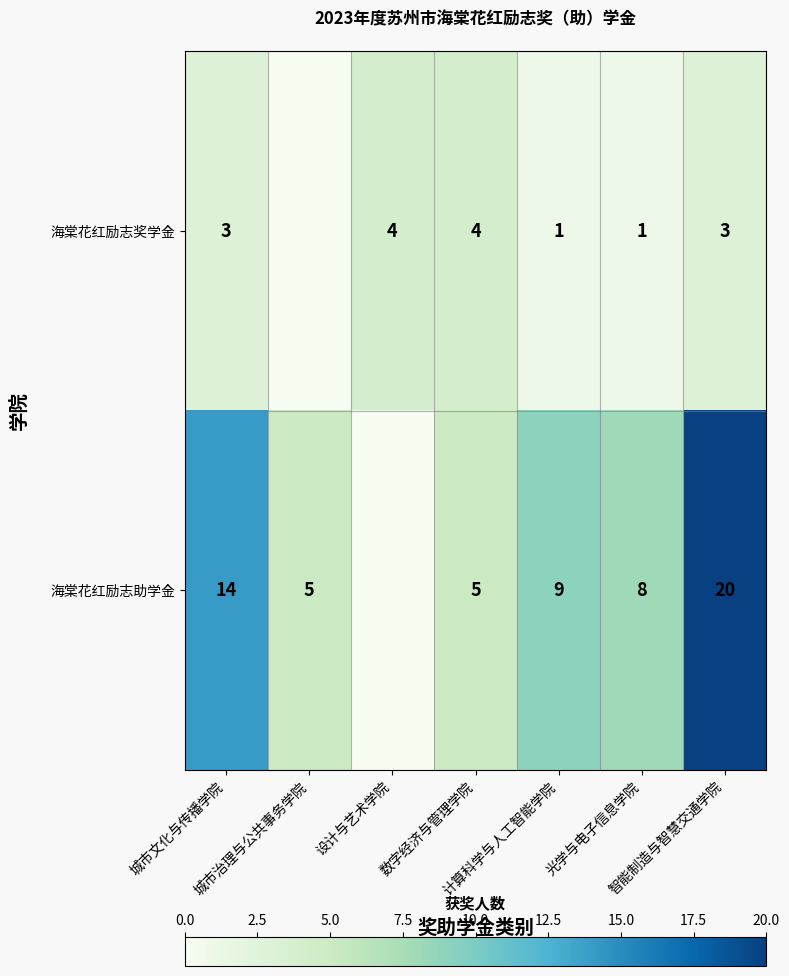

The value of 海棠花红励志奖学金 at 城市治理与公共事务学院 is -3. True or false?

False